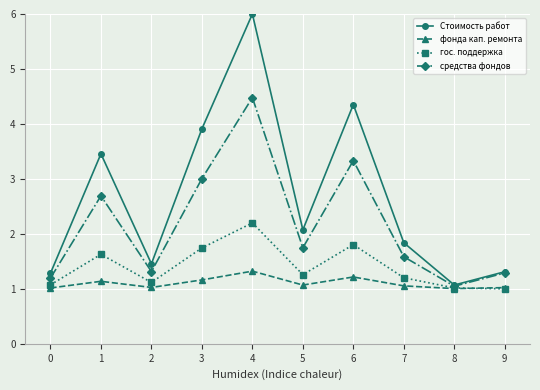

Is it true that Стоимость работ equals 6.0 at 4?

True